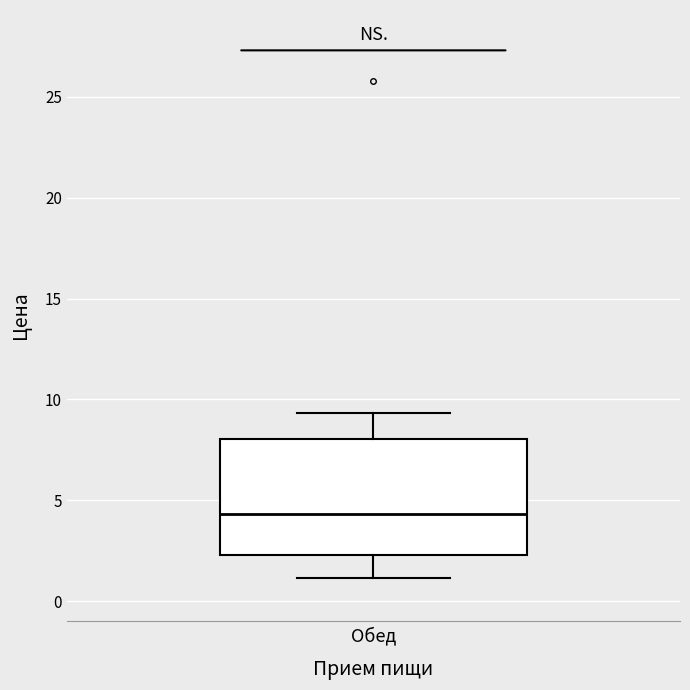

Read this box plot against the y-axis: the position of the median line, the range covered by the box, and the ends of both whiskers. The values are not printed on the chart, so give them approximately, as read against the axis.

median 4.5, box 2.5 to 8.0, whiskers 1.0 to 9.5